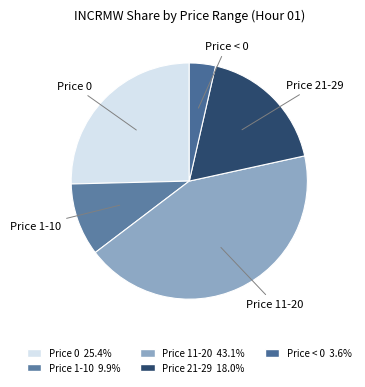

How many segments does this pie chart have?

5